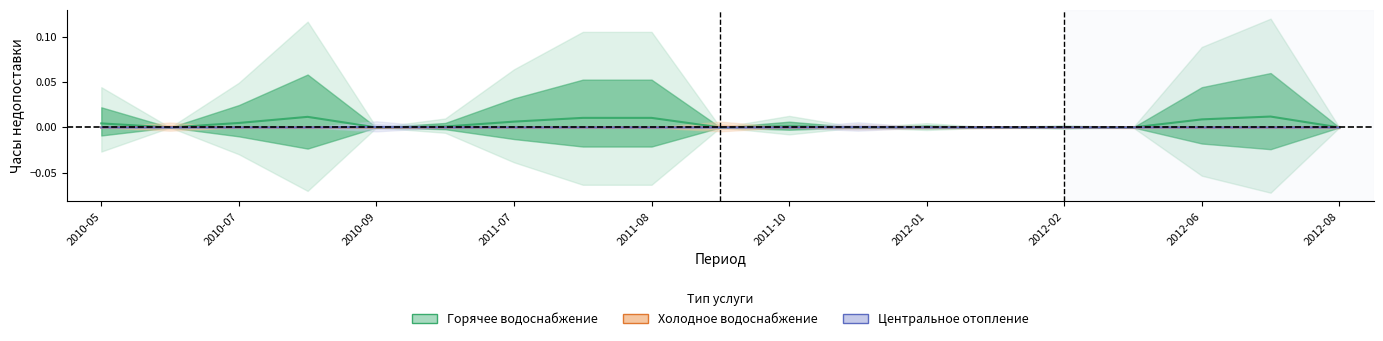

At how many categories does at least one series exceed 0?

19